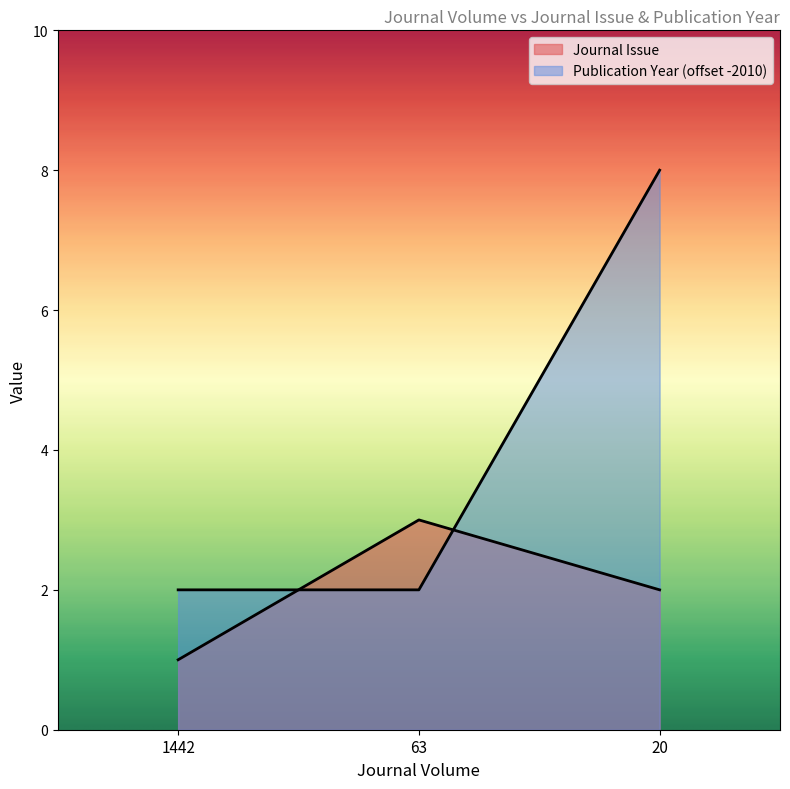

Where is Publication Year nearest to the value 5?

1442